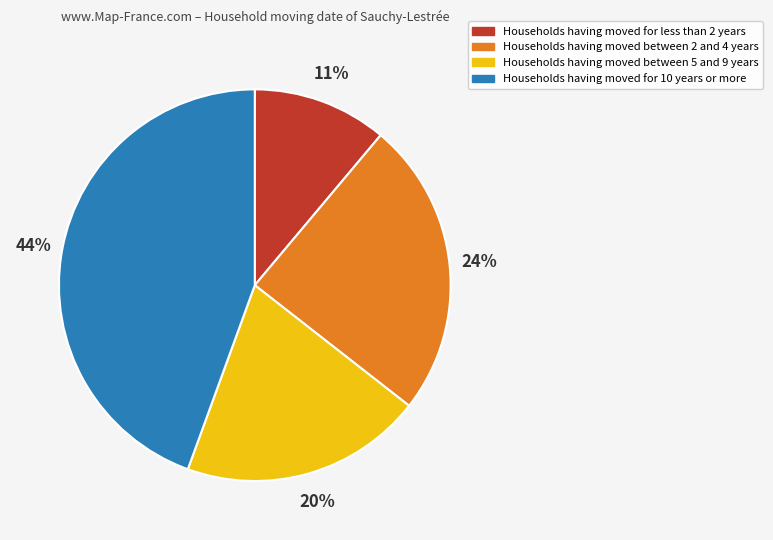

Does any single category account for the majority?

No